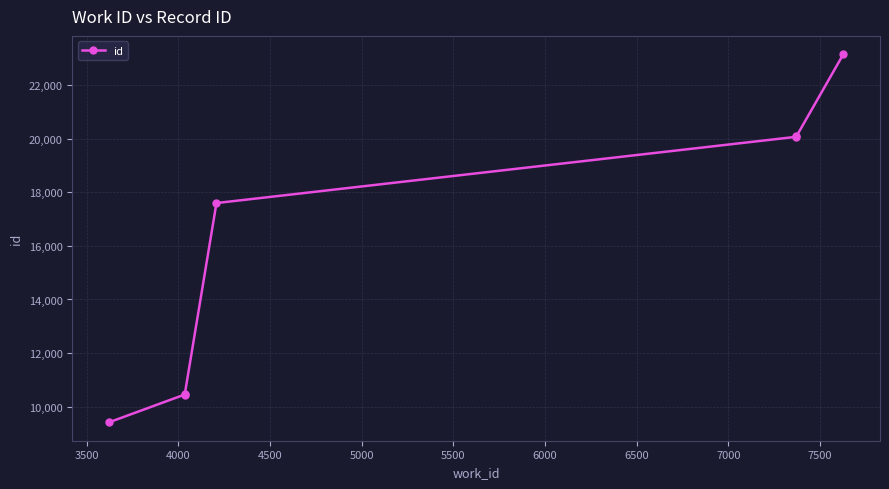

Count the number of values greater than 17604.

3